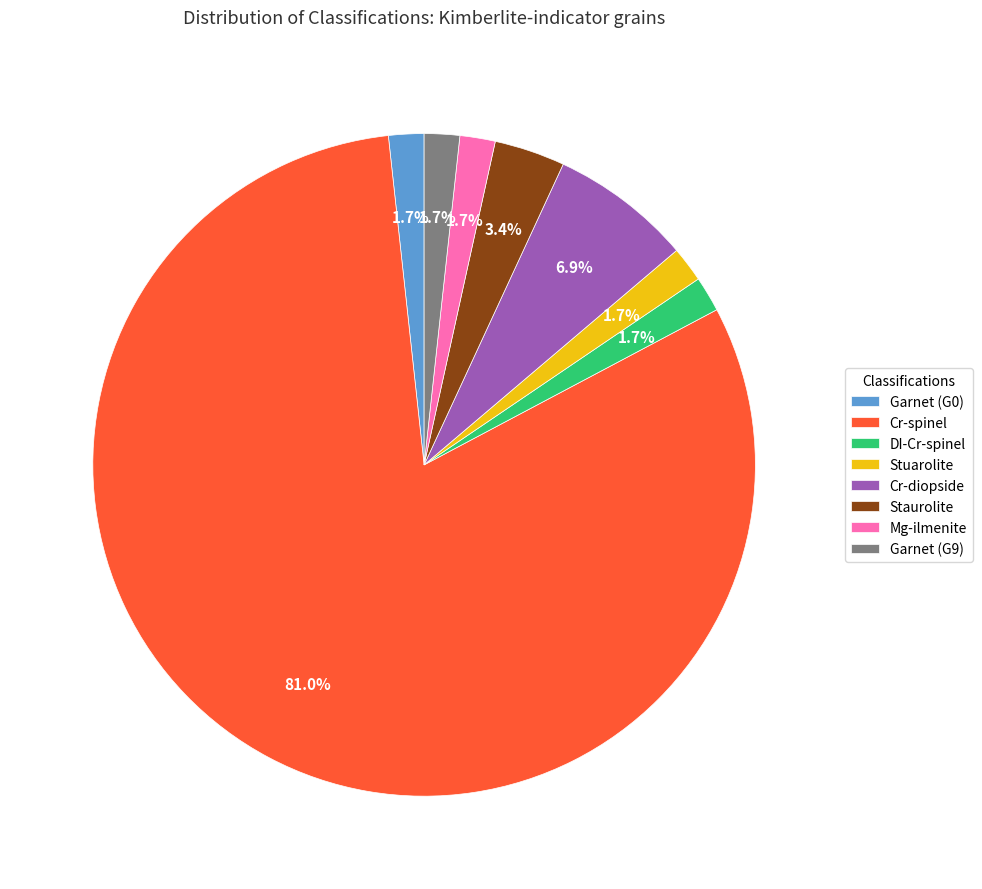

Which has a higher value, Garnet (G0) or Staurolite?

Staurolite